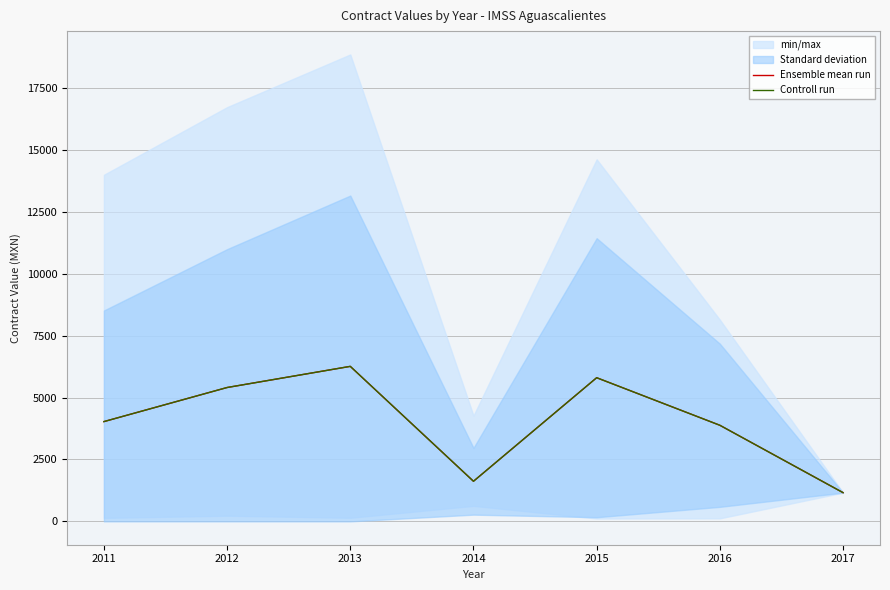

Is it true that Ensemble mean run equals 1619.4 at 2014?

True